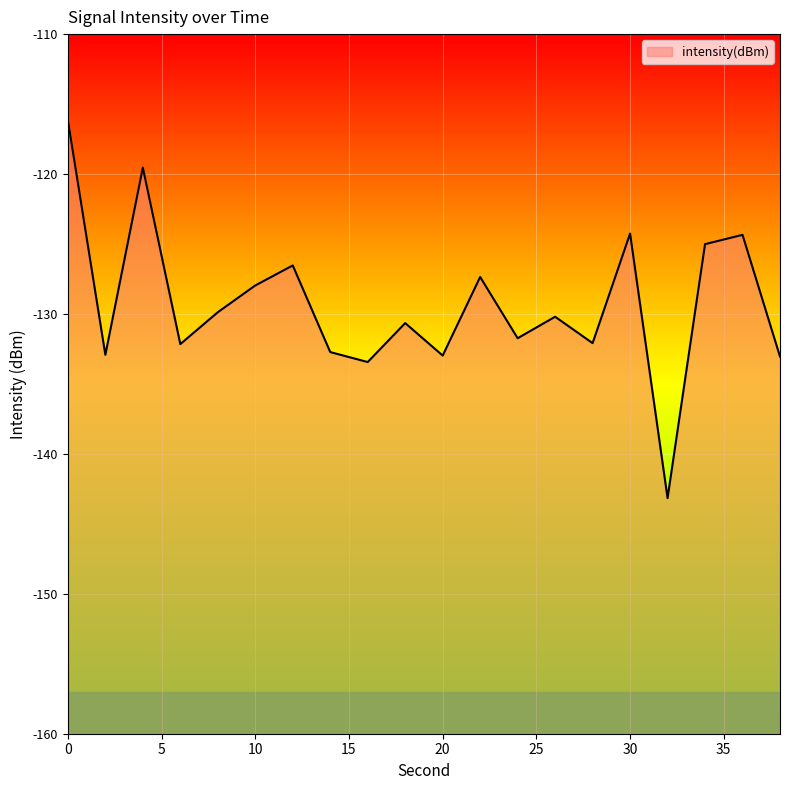

What is the sum of all values?

-2586.1